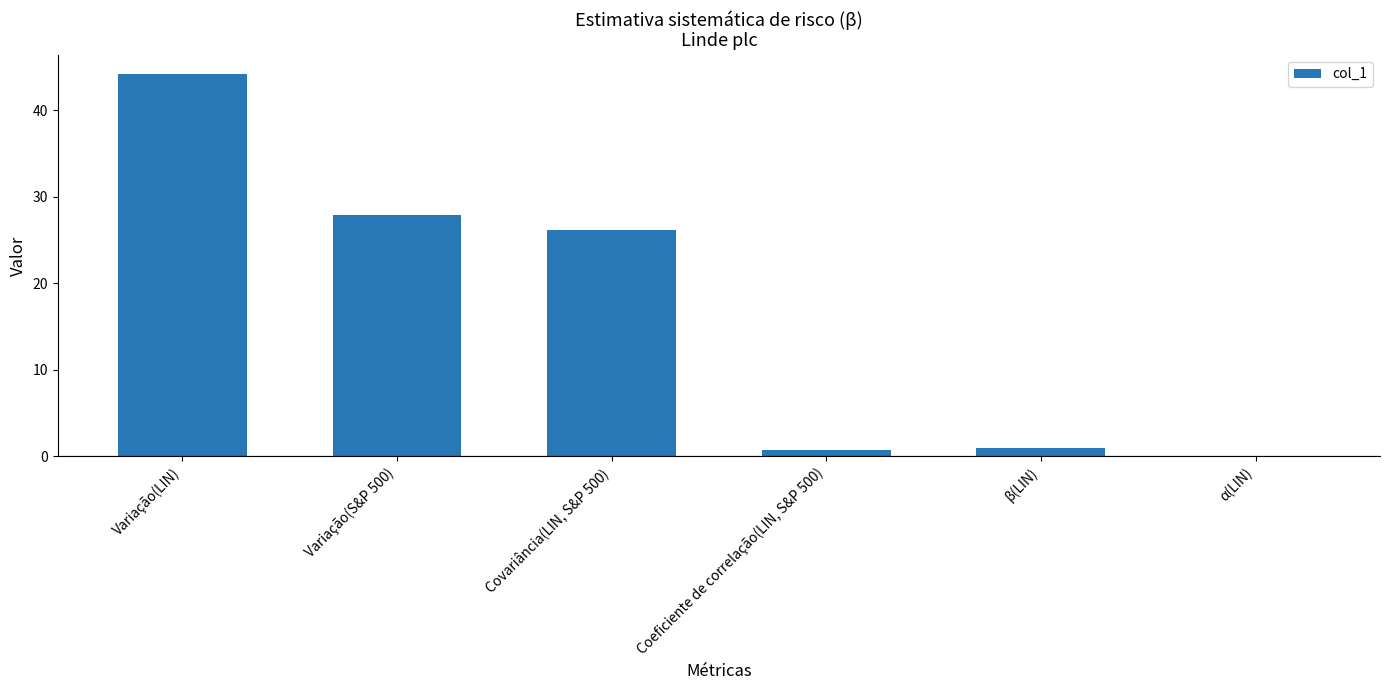

What is the sum of all values?

100.0